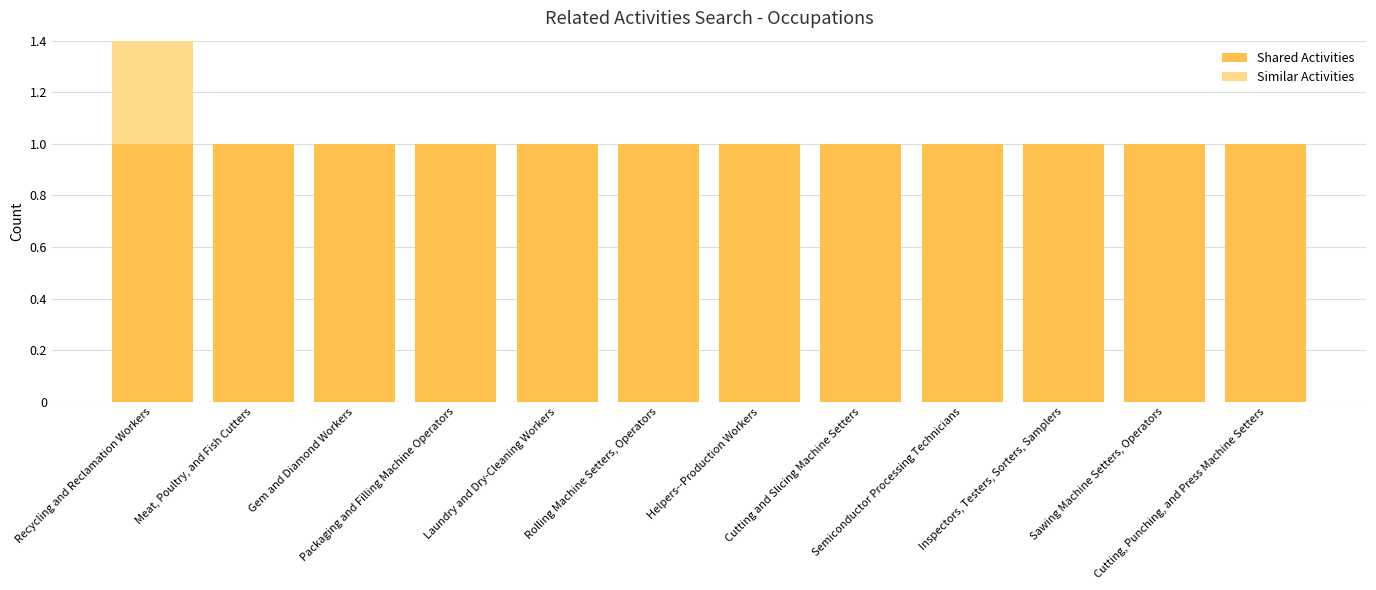

What are all the series names shown in the legend?

Shared Activities, Similar Activities